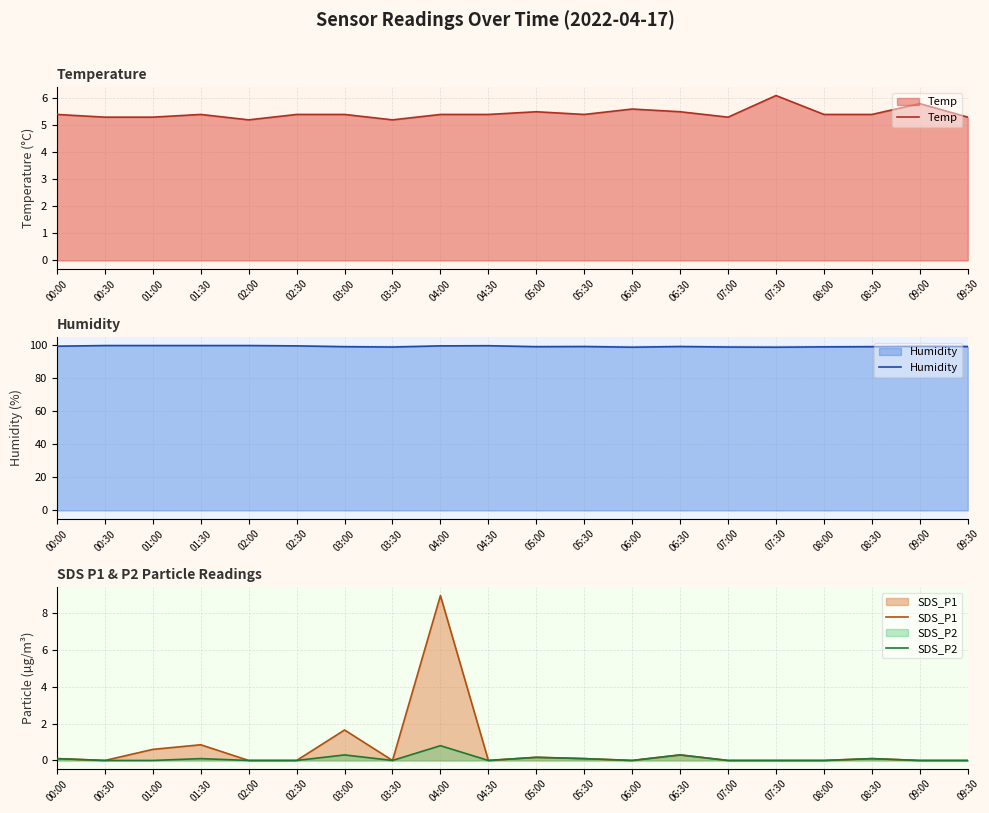

What is the highest value of the Temp series?

6.1